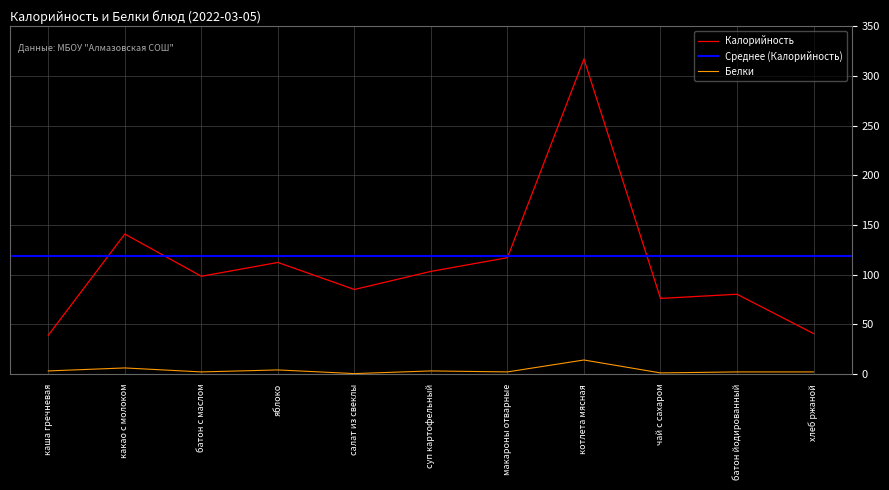

Reading right to left, transcribe all the data shown in this chart.

Калорийность: 40.6	80.2	76.0	317.0	117.0	103.2	85.0	112.2	98.3	140.8	38.9
Белки: 2.0	2.0	1.0	14.0	2.0	3.0	0.3	4.0	2.0	6.0	3.0